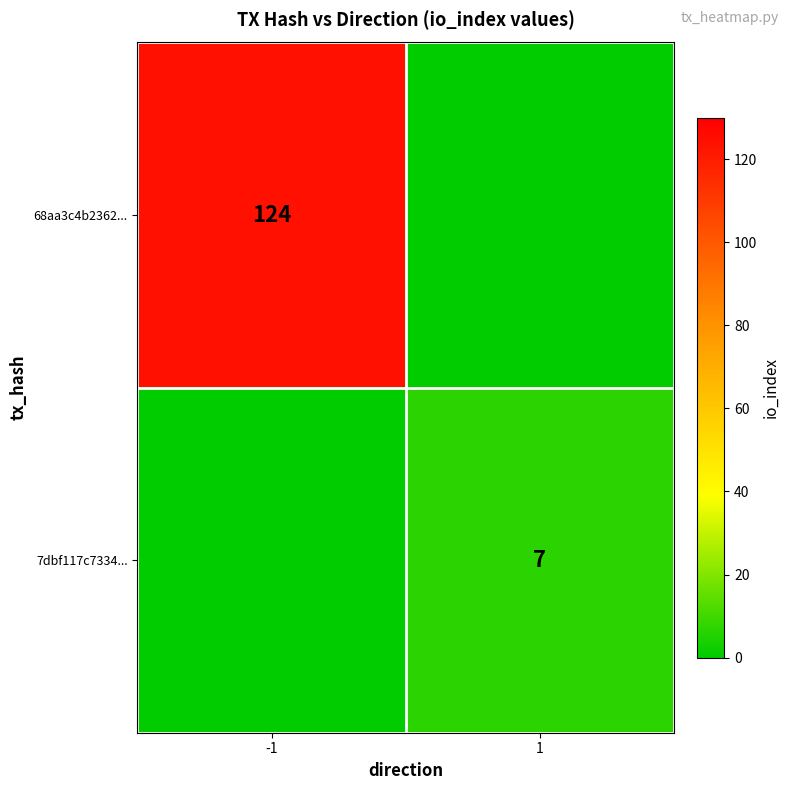

The 68aa3c4b2362... series shows 124 at -1. True or false?

True